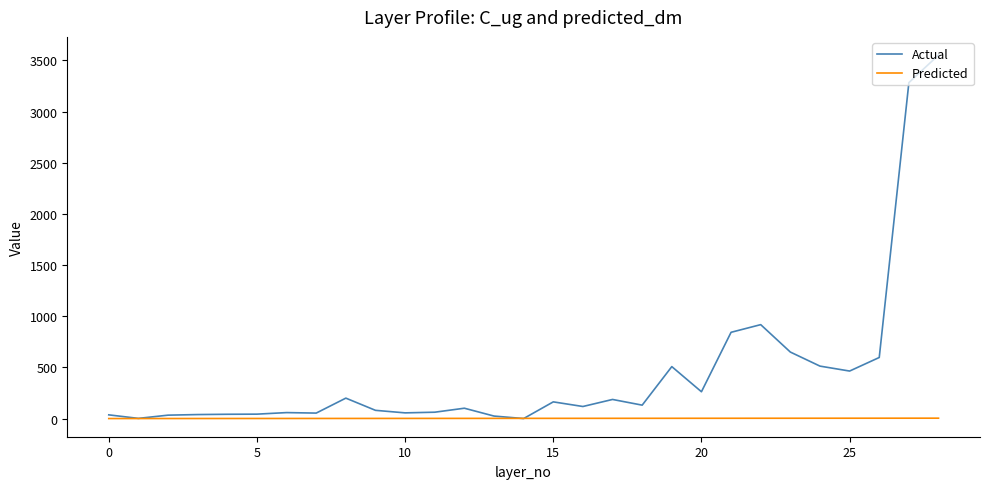

Which category has the lowest value in the Actual series?

14